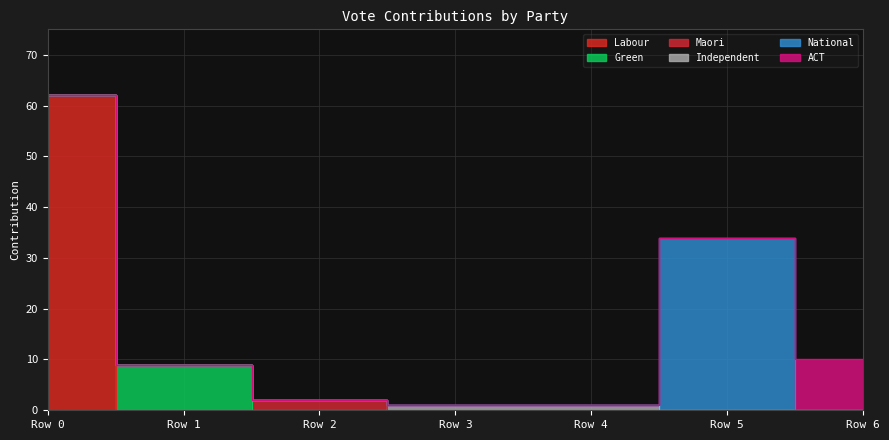

At how many categories does at least one series exceed 25?

2